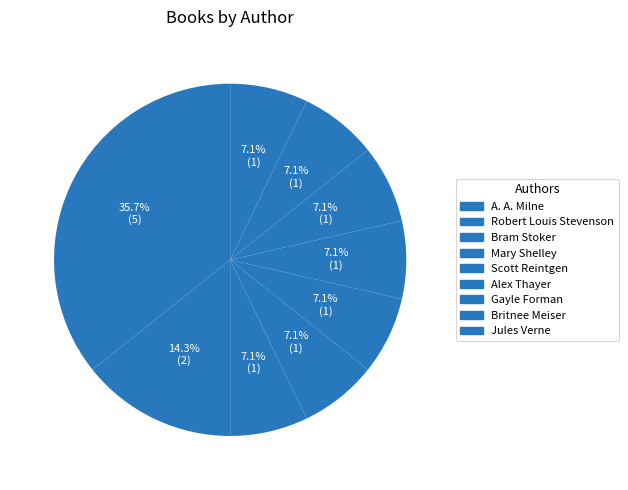

Does A. A. Milne account for over 50% of the chart?

No